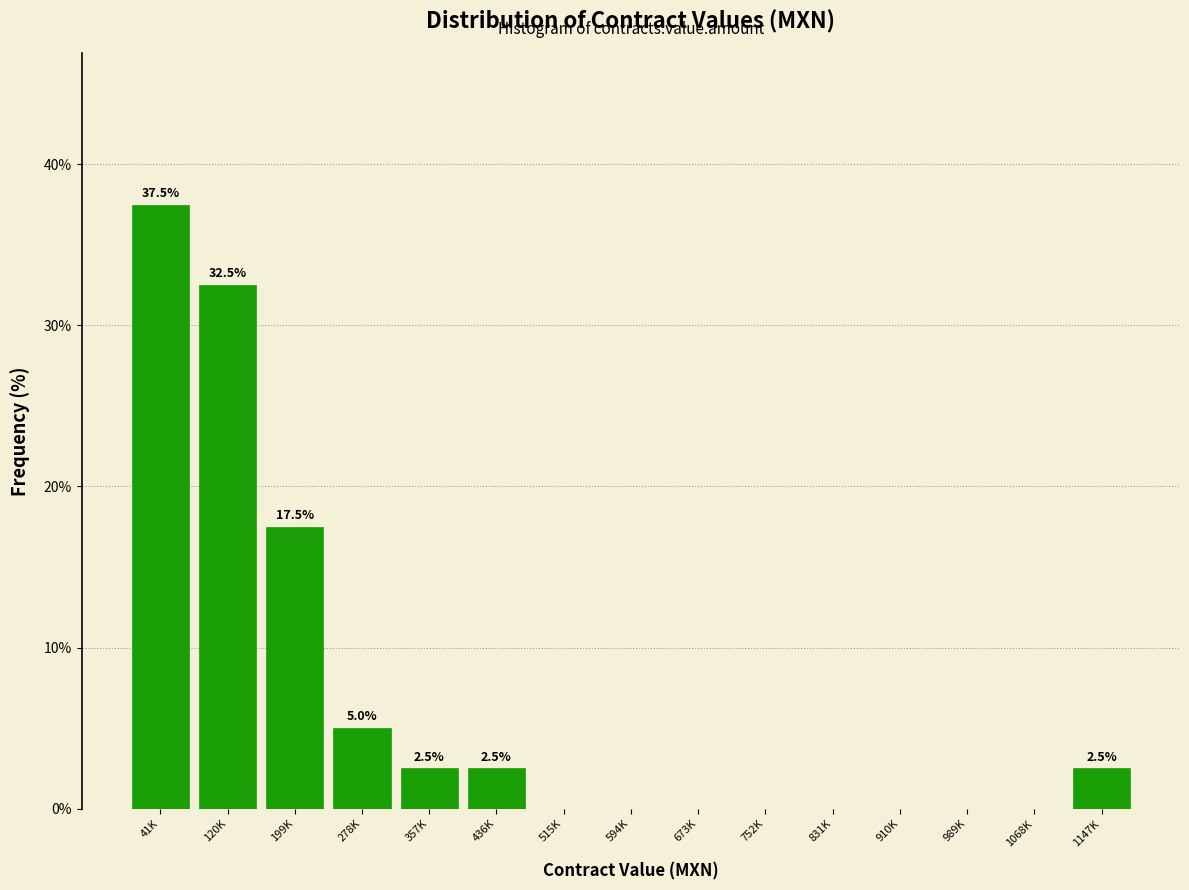

Reading right to left, extract all data points from this chart.

1147K=2.5	1068K=0.0	989K=0.0	910K=0.0	831K=0.0	752K=0.0	673K=0.0	594K=0.0	515K=0.0	436K=2.5	357K=2.5	278K=5.0	199K=17.5	120K=32.5	41K=37.5